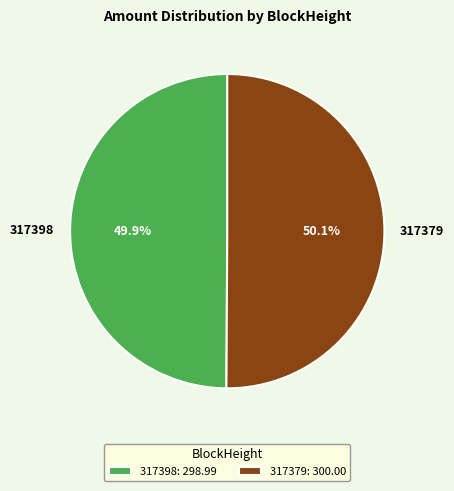

Is there a majority slice in this chart?

Yes